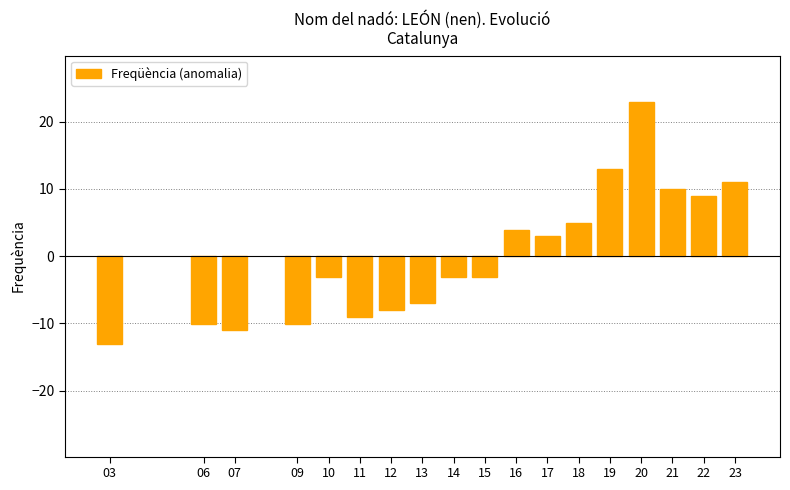

Reading right to left, extract all data points from this chart.

23=10.9	22=8.9	21=9.9	20=22.9	19=12.9	18=4.9	17=2.9	16=3.9	15=-3.1	14=-3.1	13=-7.1	12=-8.1	11=-9.1	10=-3.1	09=-10.1	07=-11.1	06=-10.1	03=-13.1